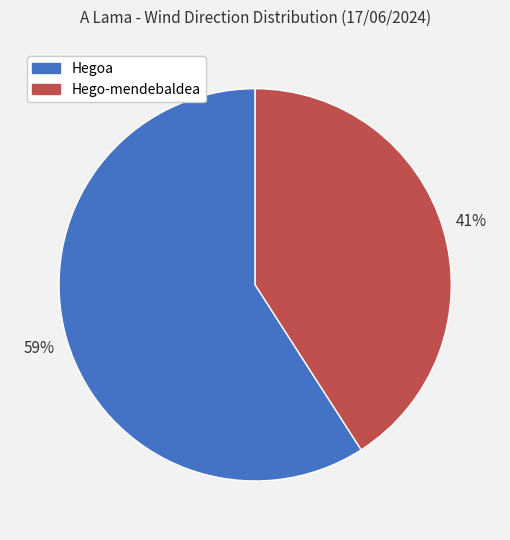

To the nearest percent, what is the combined percentage of Hegoa and Hego-mendebaldea?

100%